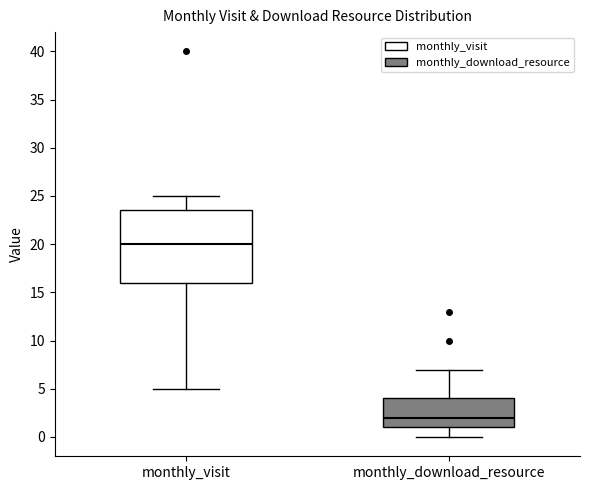

Reading left to right, read every box against the y-axis: the position of its median line, the range the box covers, and the ends of its whiskers. The values are not printed on the chart, so give them approximately, as read against the axis.

monthly_visit: median 20.0, box 16.0 to 23.5, whiskers 5.0 to 25.0
monthly_download_resource: median 2.0, box 1.0 to 4.0, whiskers 0.0 to 7.0